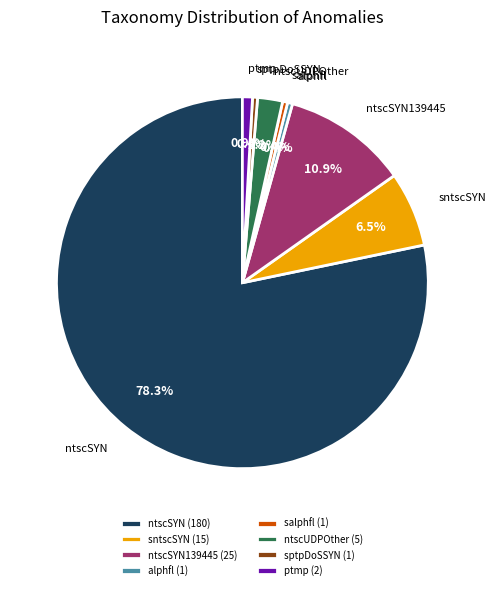

Is the sum of alphfl (1) and ntscSYN (180) greater than half?

Yes